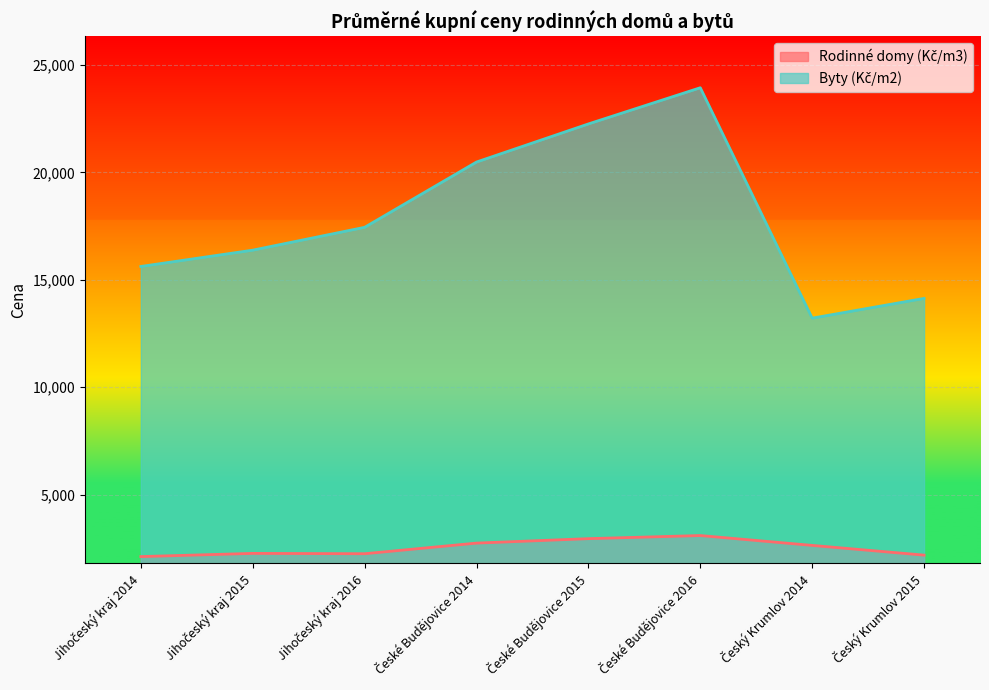

What is the sum of all Rodinné domy (Kč/m3) values?

20258